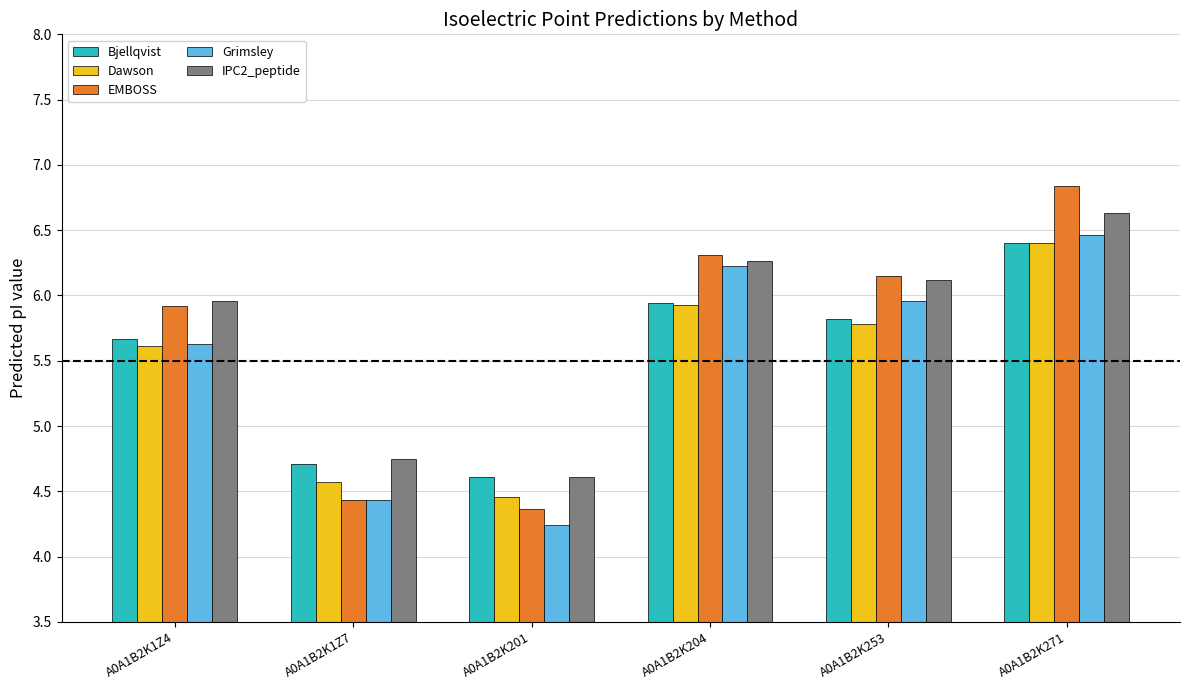

Which series changed the most between A0A1B2K1Z4 and A0A1B2K271?

EMBOSS